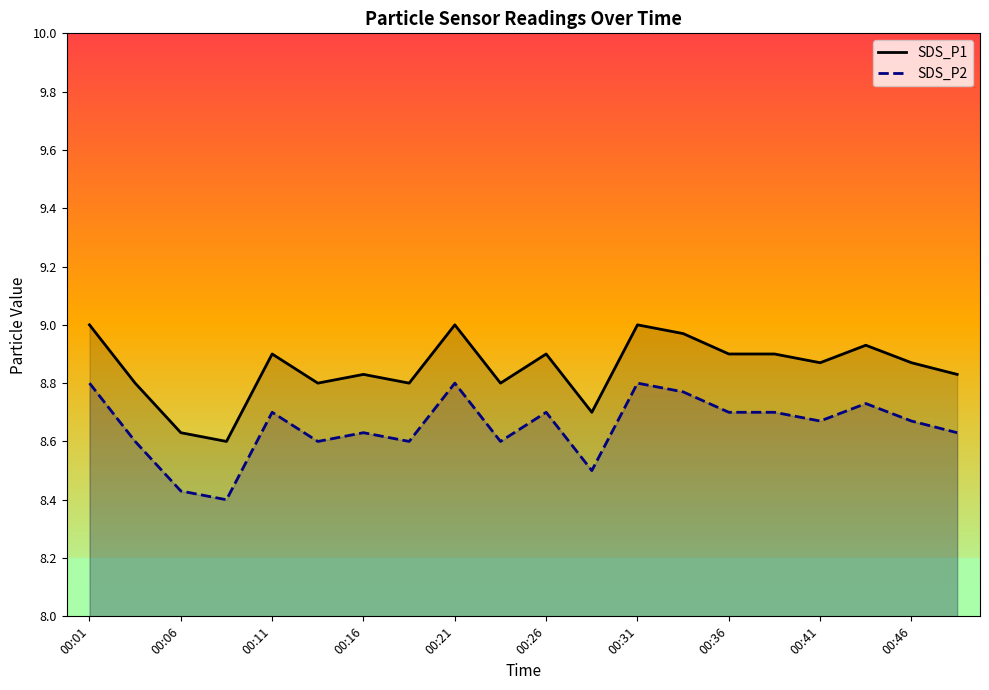

What is the difference between the maximum and minimum values in the SDS_P2 series?

0.4